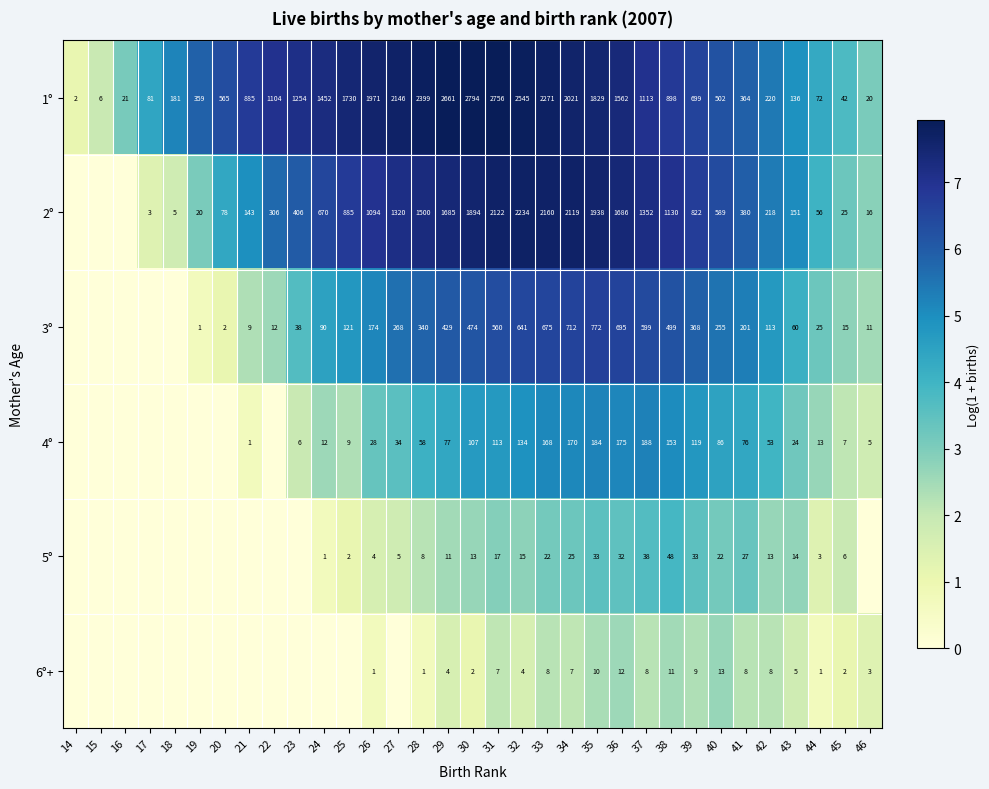

How many data points does each series have?

33